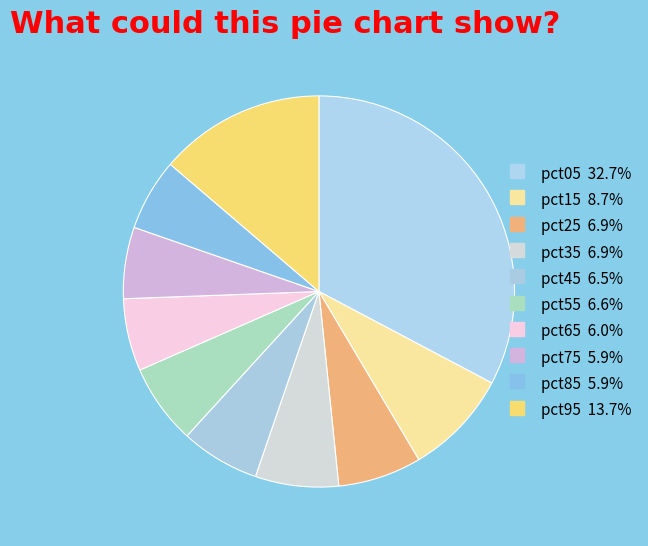

To the nearest percent, what percentage of the pie is pct55?

7%